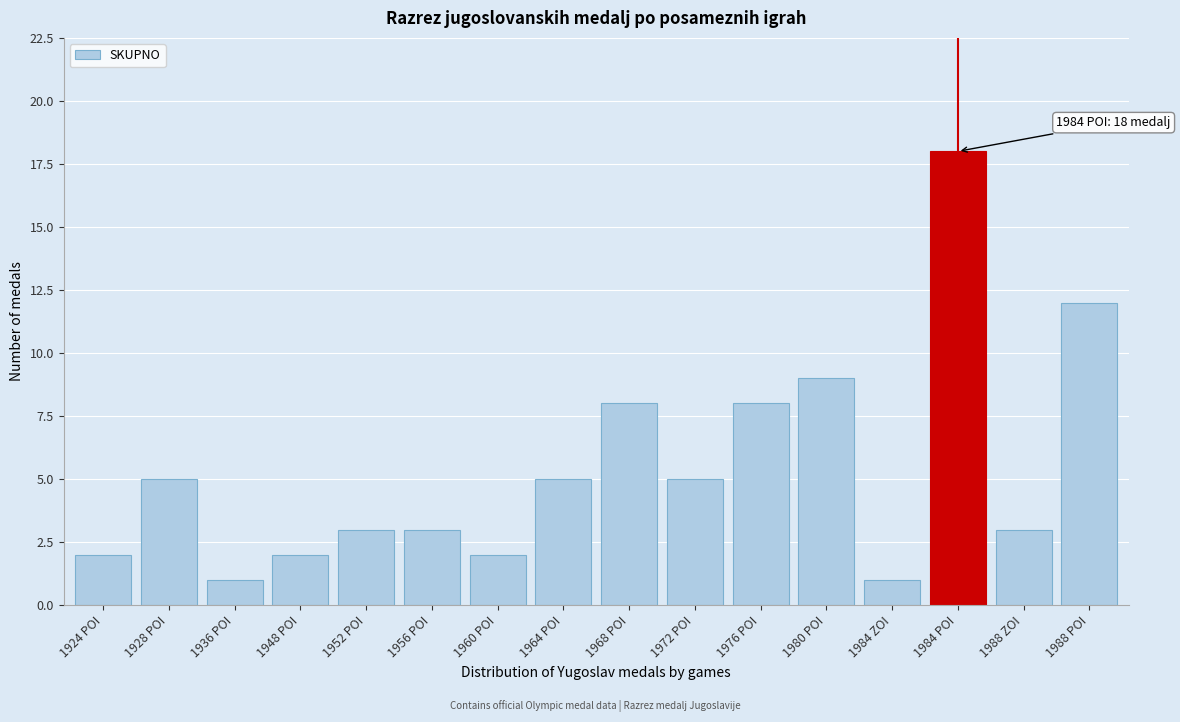

Reading right to left, list all the values displayed in this chart.

1988 POI=12	1988 ZOI=3	1984 POI=18	1984 ZOI=1	1980 POI=9	1976 POI=8	1972 POI=5	1968 POI=8	1964 POI=5	1960 POI=2	1956 POI=3	1952 POI=3	1948 POI=2	1936 POI=1	1928 POI=5	1924 POI=2